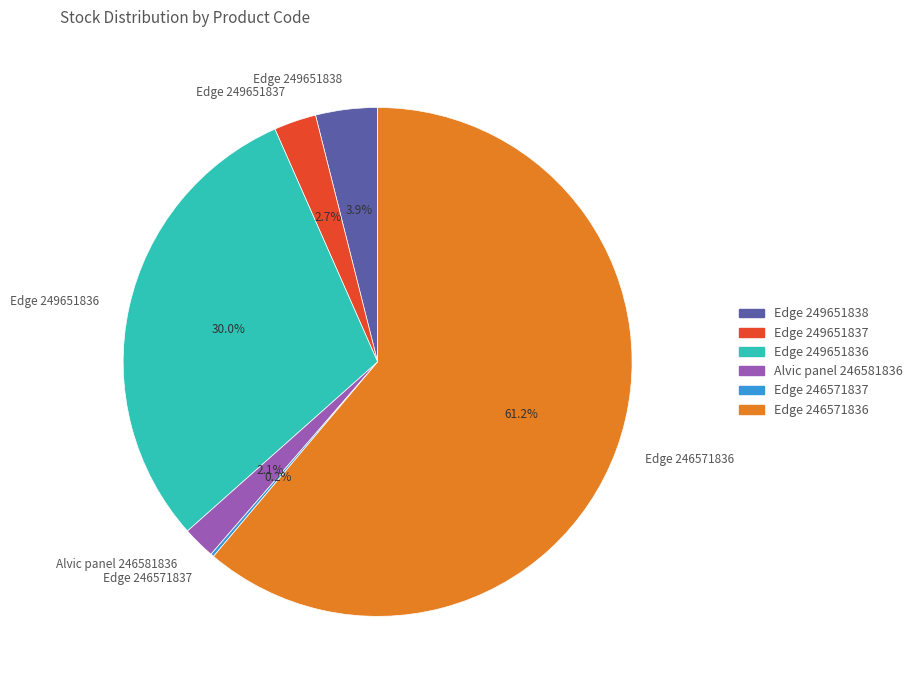

To the nearest percent, what portion does Edge 249651837 represent?

3%